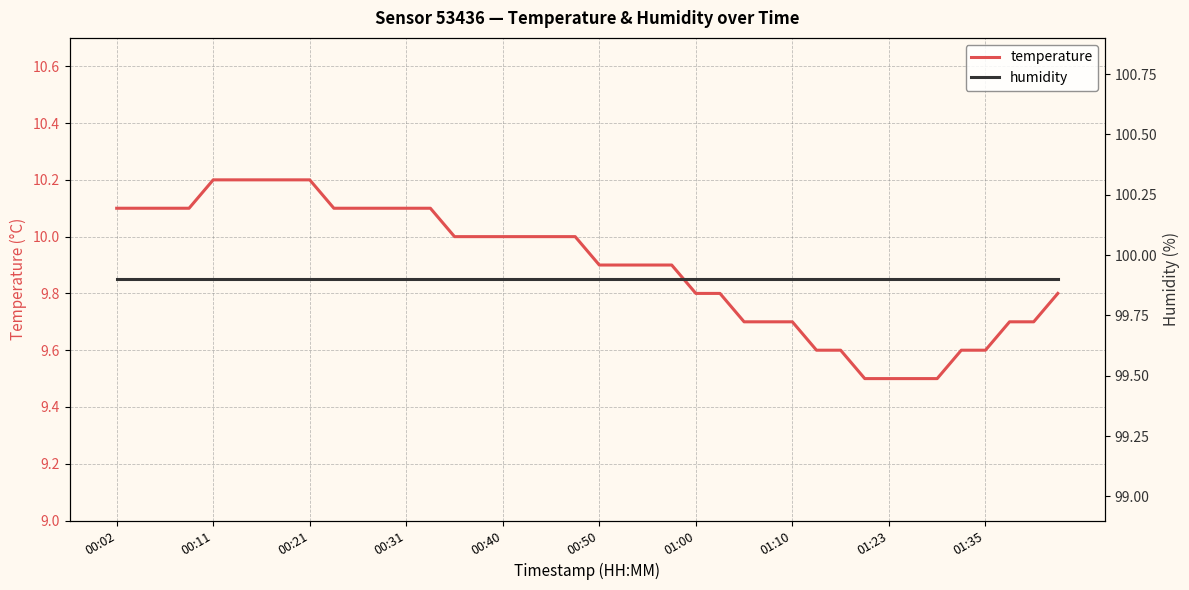

True or false: temperature and humidity cross at least once.

False